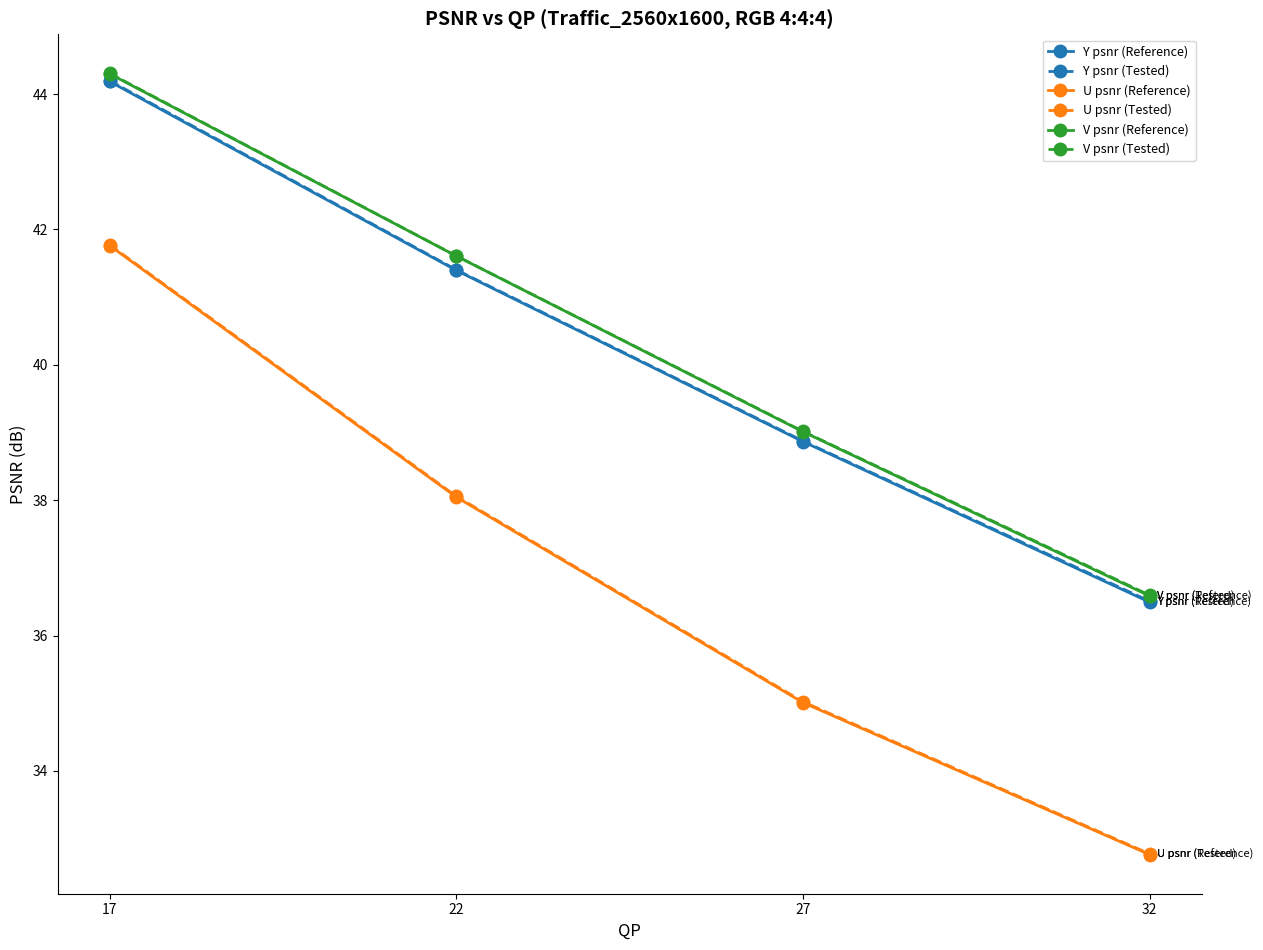

What is the difference between the second highest and second lowest values in the V psnr (Tested) series?

2.6